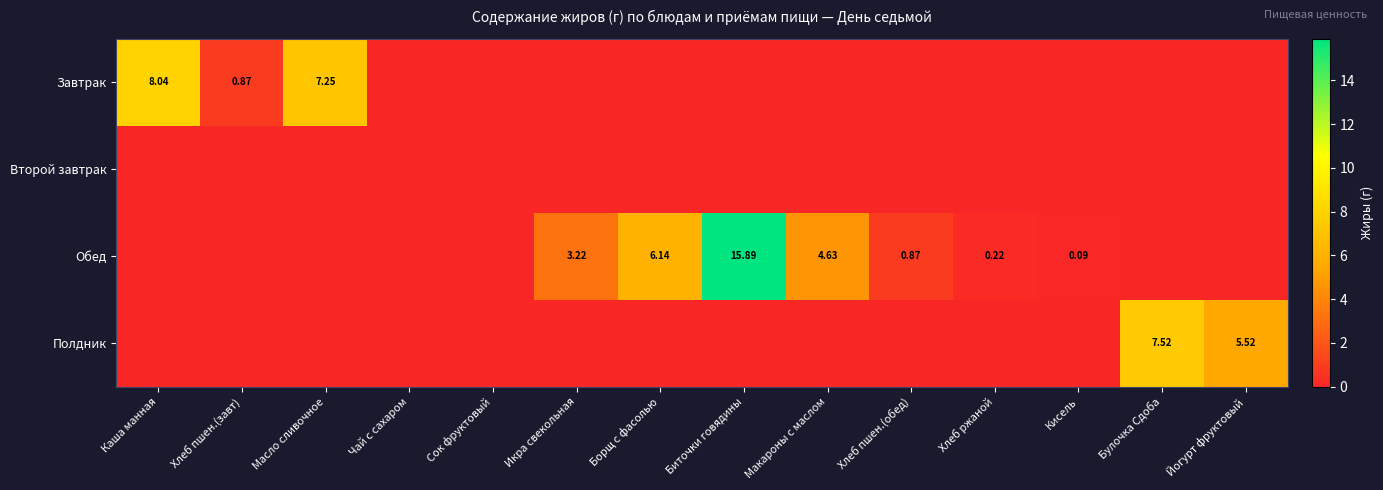

List the labels in order of Завтрак value, largest first.

Каша манная, Масло сливочное, Хлеб пшен.(завт), Чай с сахаром, Сок фруктовый, Икра свекольная, Борщ с фасолью, Биточки говядины, Макароны с маслом, Хлеб пшен.(обед), Хлеб ржаной, Кисель, Булочка Сдоба, Йогурт фруктовый